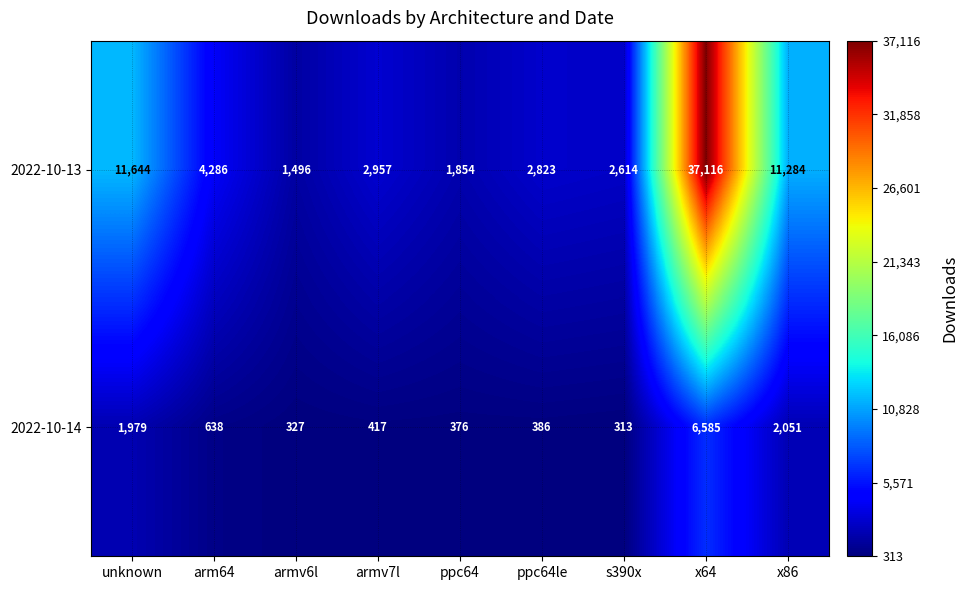

What is the difference between the highest and lowest values at unknown?

9665